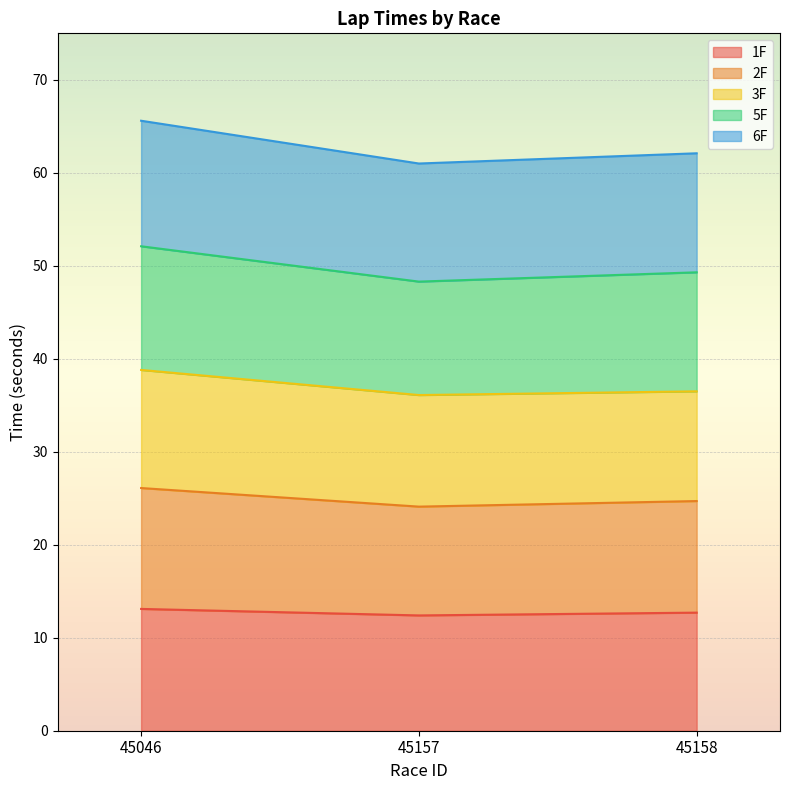

What is the maximum value for 1F?

13.1